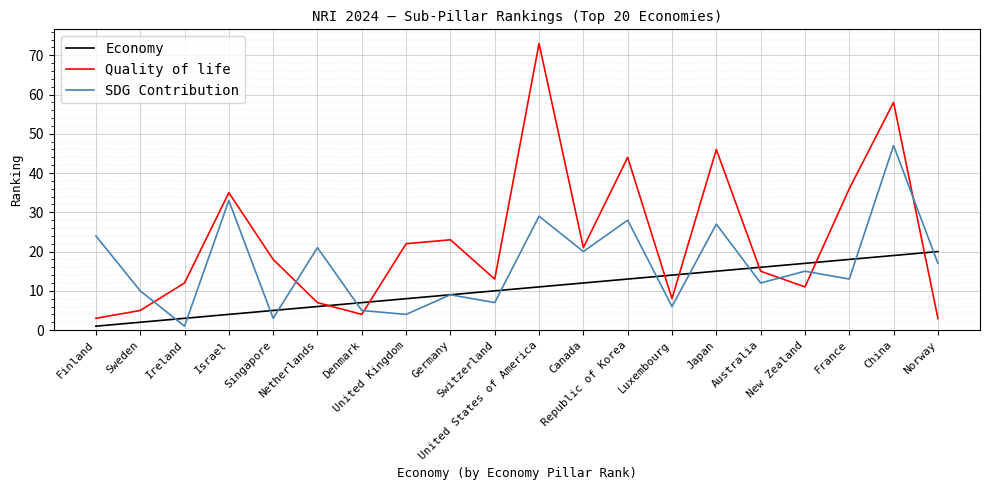

Read the Economy value at Switzerland, to the nearest 10.

10